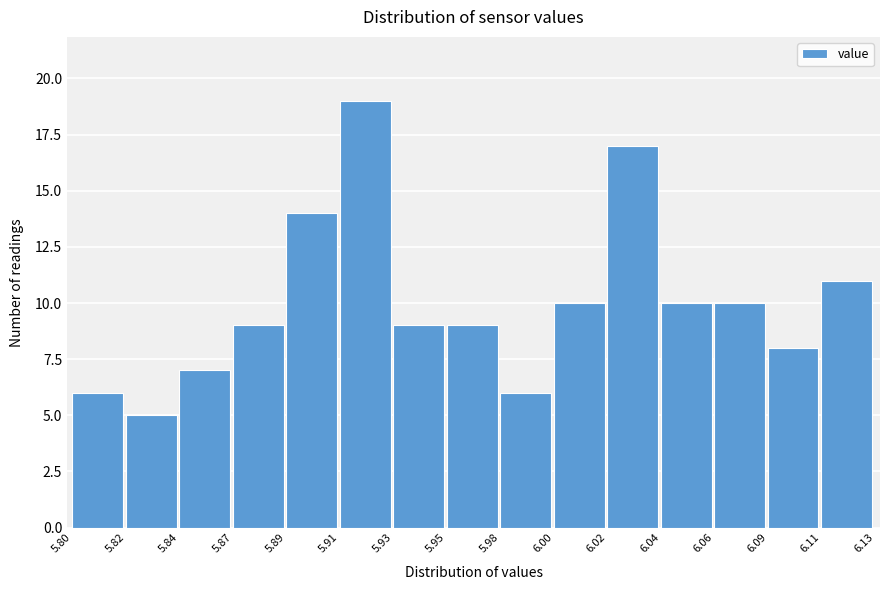

Reading left to right, extract all data points from this chart.

5.80=6	5.82=5	5.84=7	5.87=9	5.89=14	5.91=19	5.93=9	5.95=9	5.98=6	6.00=10	6.02=17	6.04=10	6.06=10	6.09=8	6.11=11